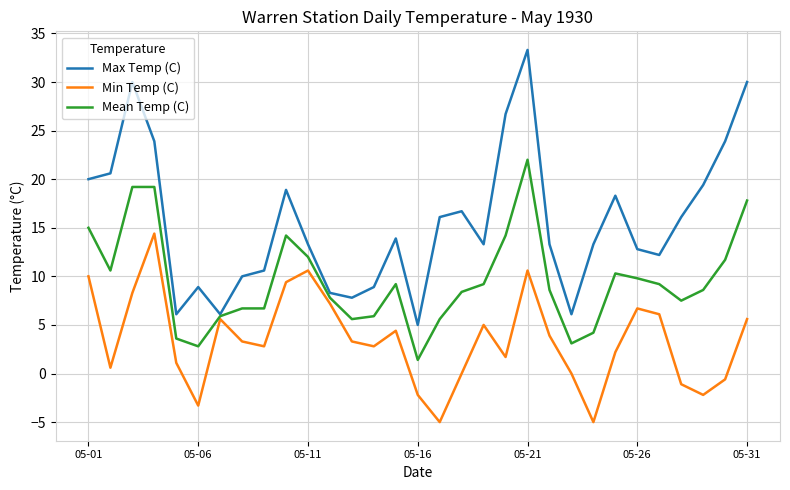

What is the sum of all Max Temp (C) values?

483.8